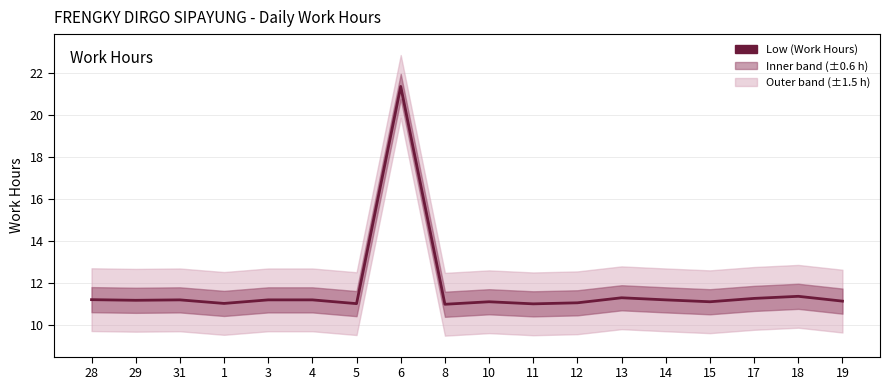

How many values exceed 11?

15